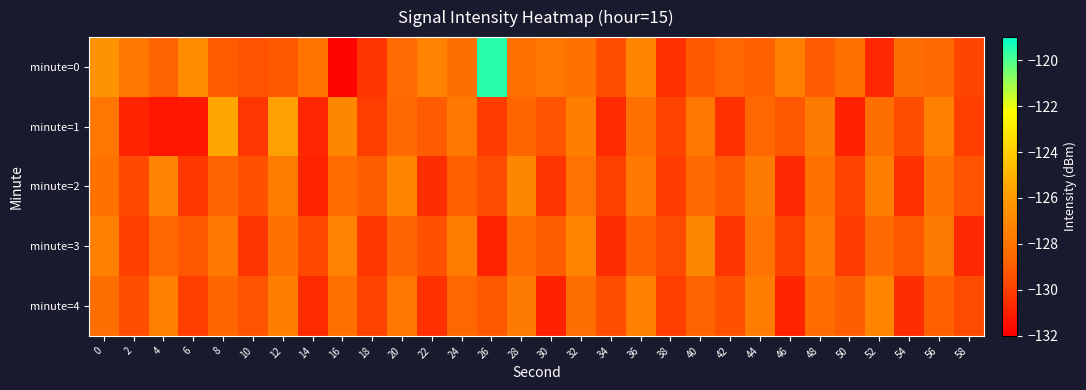

Reading left to right, list all the values displayed in this chart.

minute=0: 0=-126.5	2=-127.8	4=-128.8	6=-126.9	8=-129.1	10=-129.3	12=-129.1	14=-127.9	16=-131.8	18=-130.3	20=-128.5	22=-127.3	24=-128.2	26=-119.6	28=-128.2	30=-127.8	32=-128.2	34=-129.5	36=-127.1	38=-130.4	40=-129.2	42=-128.7	44=-128.9	46=-127.4	48=-129.1	50=-128.1	52=-130.7	54=-128.3	56=-128.5	58=-129.8
minute=1: 0=-127.9	2=-130.8	4=-131.3	6=-131.2	8=-125.4	10=-130.2	12=-125.8	14=-130.8	16=-127.1	18=-130.0	20=-128.5	22=-129.1	24=-127.8	26=-130.1	28=-128.7	30=-129.3	32=-127.5	34=-130.6	36=-128.2	38=-129.8	40=-127.9	42=-130.4	44=-128.6	46=-129.2	48=-127.7	50=-130.9	52=-128.3	54=-129.5	56=-127.4	58=-130.0
minute=2: 0=-128.1	2=-129.7	4=-127.3	6=-130.2	8=-128.8	10=-129.4	12=-127.6	14=-130.8	16=-128.4	18=-129.0	20=-127.2	22=-130.5	24=-128.9	26=-129.6	28=-127.1	30=-130.3	32=-128.0	34=-129.9	36=-127.8	38=-130.1	40=-128.5	42=-129.2	44=-127.7	46=-130.7	48=-128.2	50=-129.8	52=-127.5	54=-130.4	56=-128.1	58=-129.3
minute=3: 0=-127.4	2=-130.0	4=-128.6	6=-129.2	8=-127.8	10=-130.3	12=-128.1	14=-129.7	16=-127.3	18=-130.2	20=-128.8	22=-129.4	24=-127.6	26=-130.8	28=-128.4	30=-129.0	32=-127.2	34=-130.5	36=-128.9	38=-129.6	40=-127.1	42=-130.3	44=-128.0	46=-129.9	48=-127.8	50=-130.1	52=-128.5	54=-129.2	56=-127.7	58=-130.7
minute=4: 0=-128.3	2=-129.5	4=-127.4	6=-130.0	8=-128.7	10=-129.3	12=-127.5	14=-130.6	16=-128.2	18=-129.8	20=-127.9	22=-130.4	24=-128.6	26=-129.2	28=-127.7	30=-130.9	32=-128.3	34=-129.5	36=-127.4	38=-130.0	40=-128.8	42=-129.4	44=-127.6	46=-130.8	48=-128.4	50=-129.0	52=-127.2	54=-130.5	56=-128.9	58=-129.6